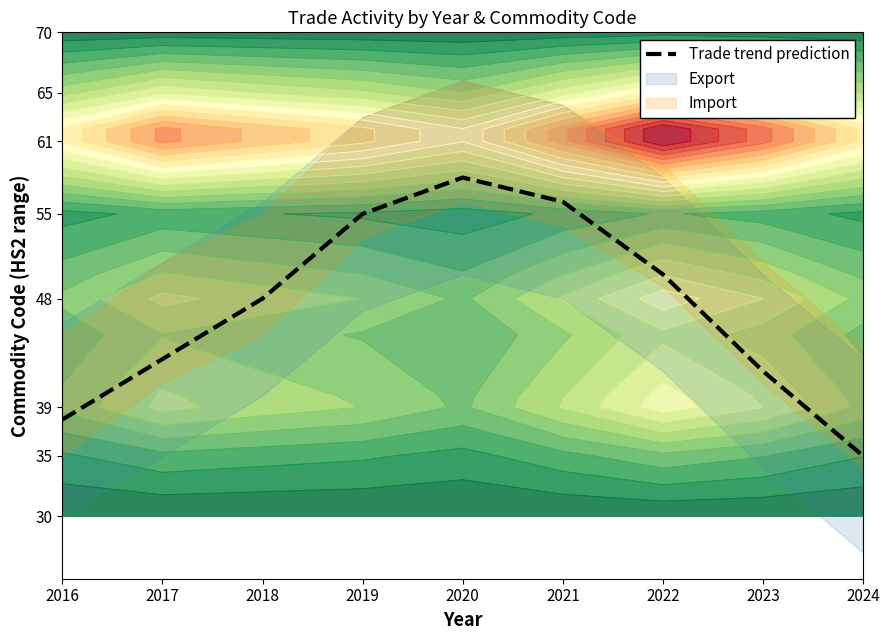

The chart shows a value of 35 at 2024. True or false?

True